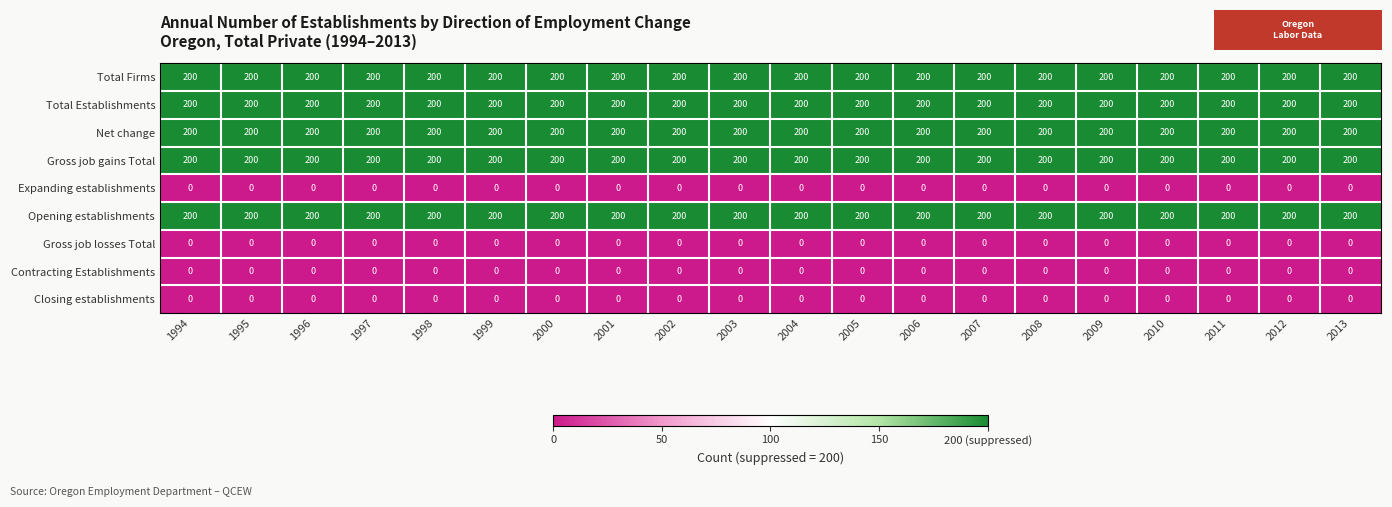

What is the spread (max minus min) of values at 2012?

200